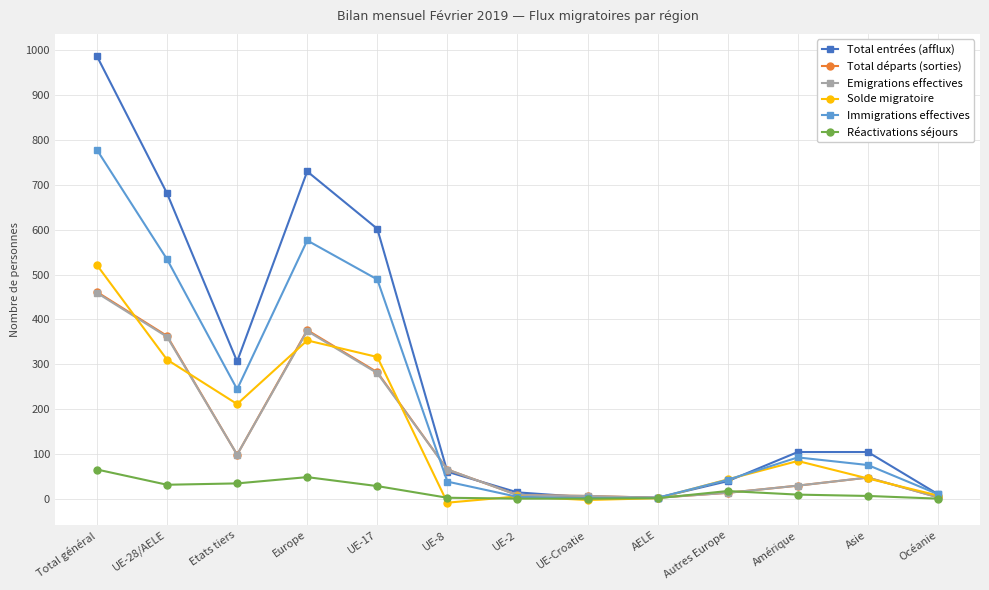

What is the average value of the Immigrations effectives series?

222